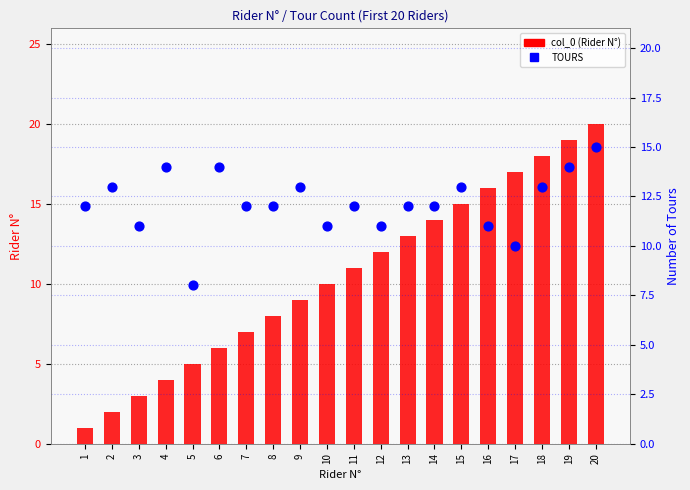

At which category is the sum across all series the highest?

20